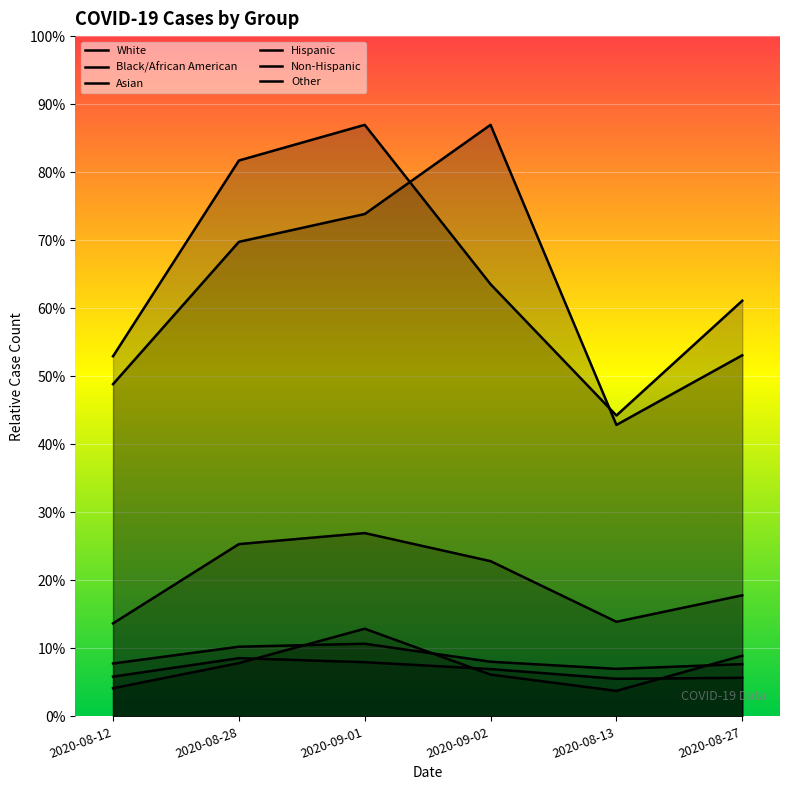

Where is the first local minimum for Black/African American?

2020-08-13